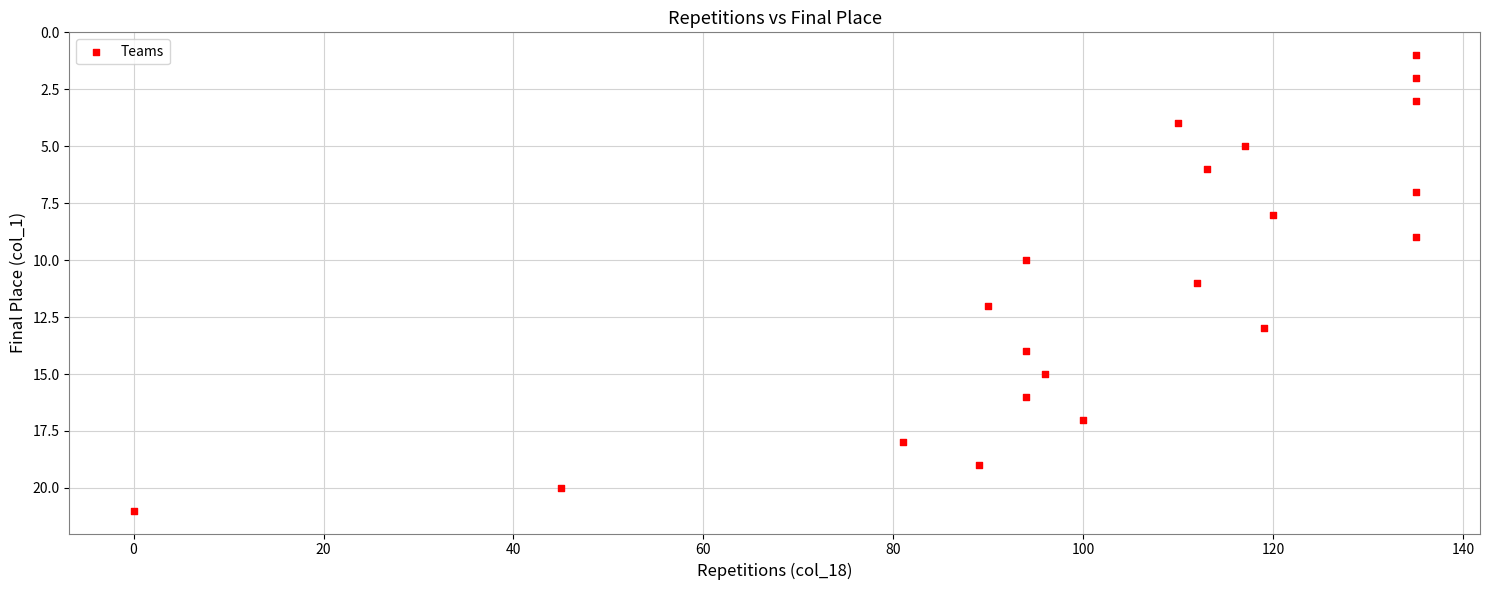

What is the range of Y values (max minus min)?

20